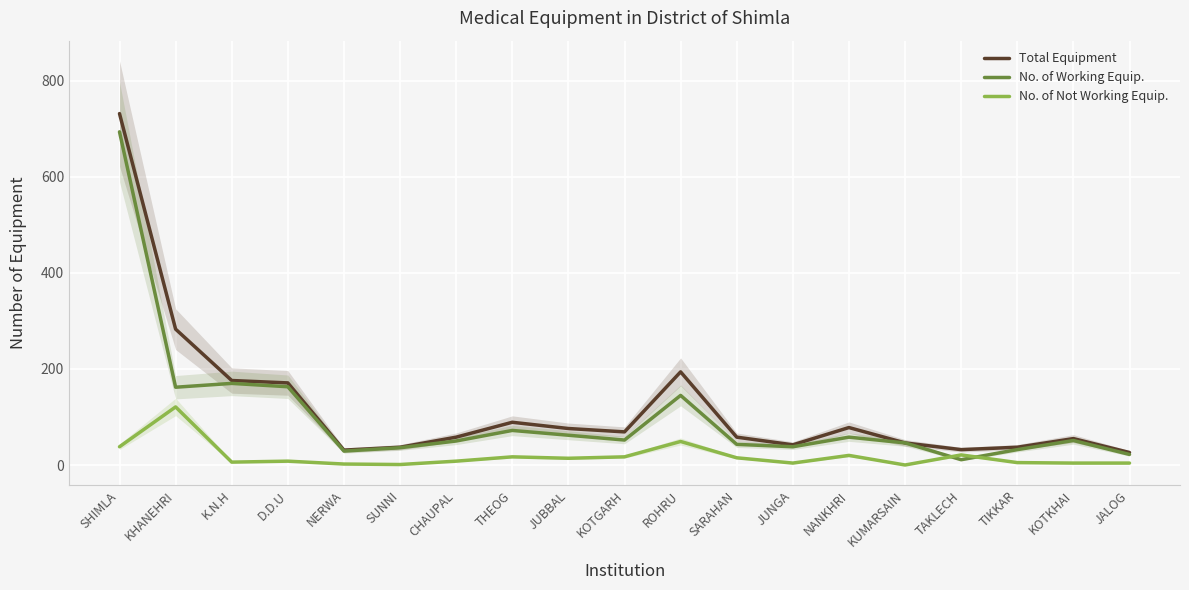

What is the sum of the Total Equipment values at SUNNI and KUMARSAIN?

83